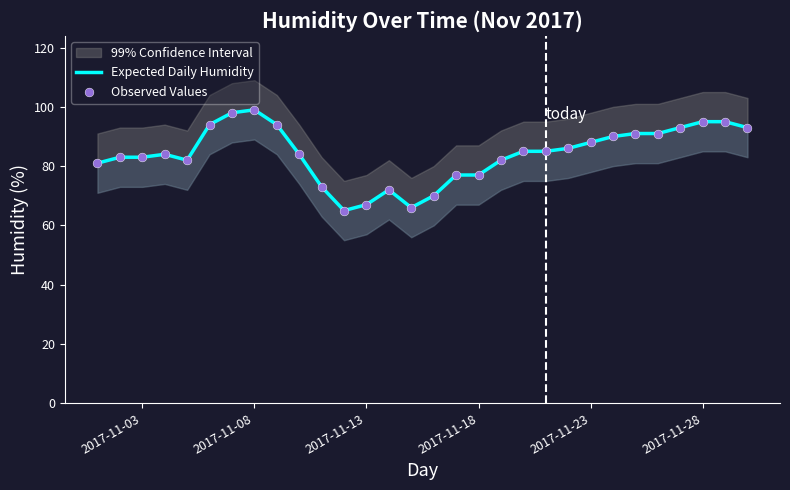

Which series reaches the maximum Y coordinate?

Expected Daily Humidity